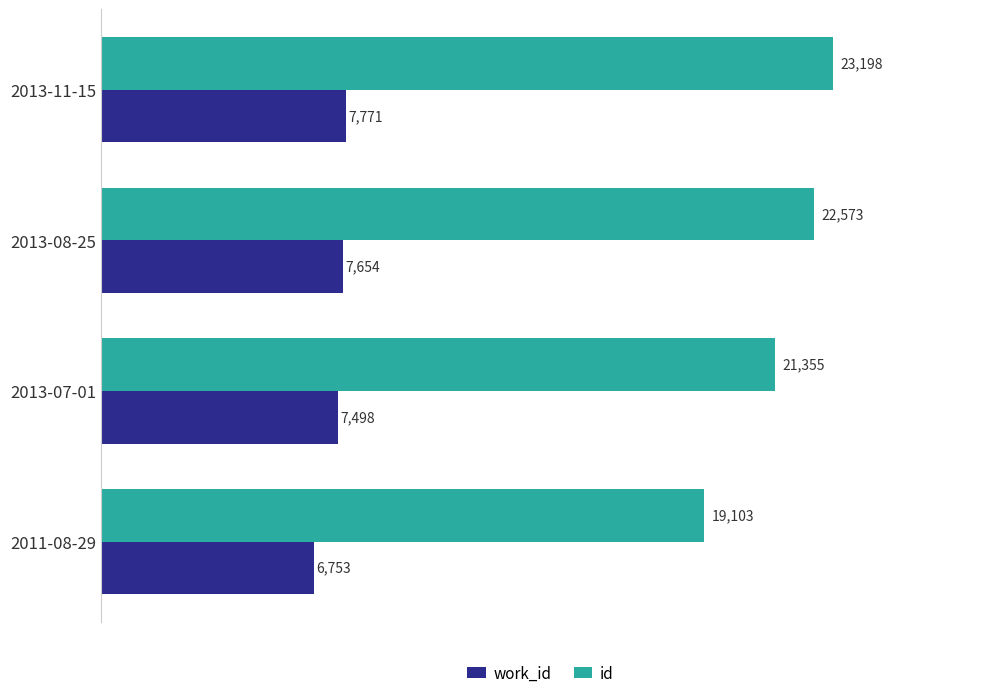

Is it true that work_id equals 2291 at 2011-08-29?

False